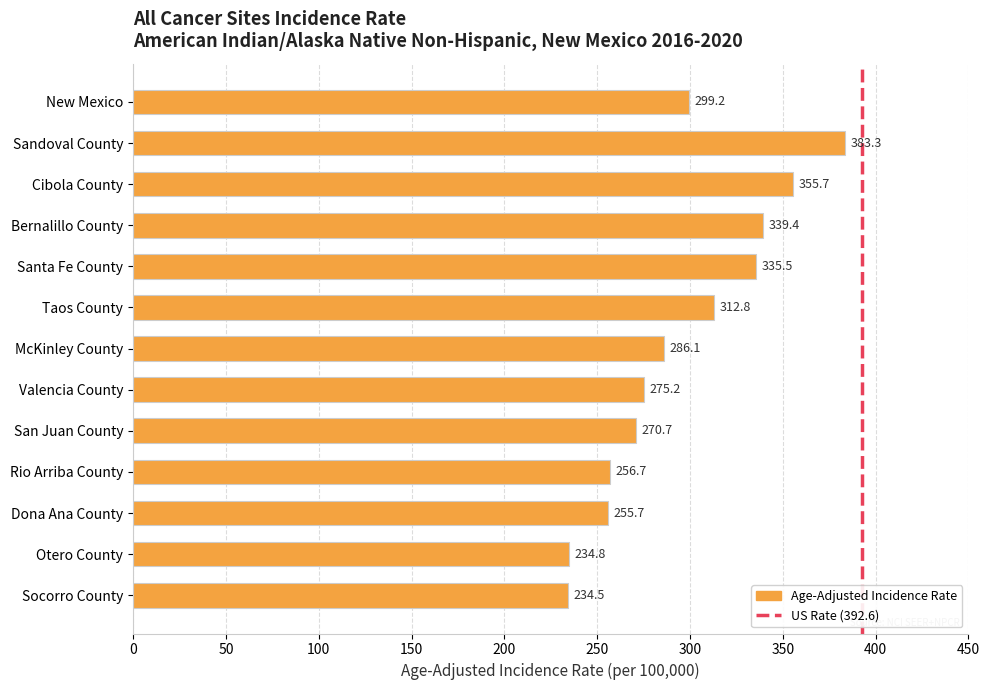

Which category has the highest value across all series?

Sandoval County